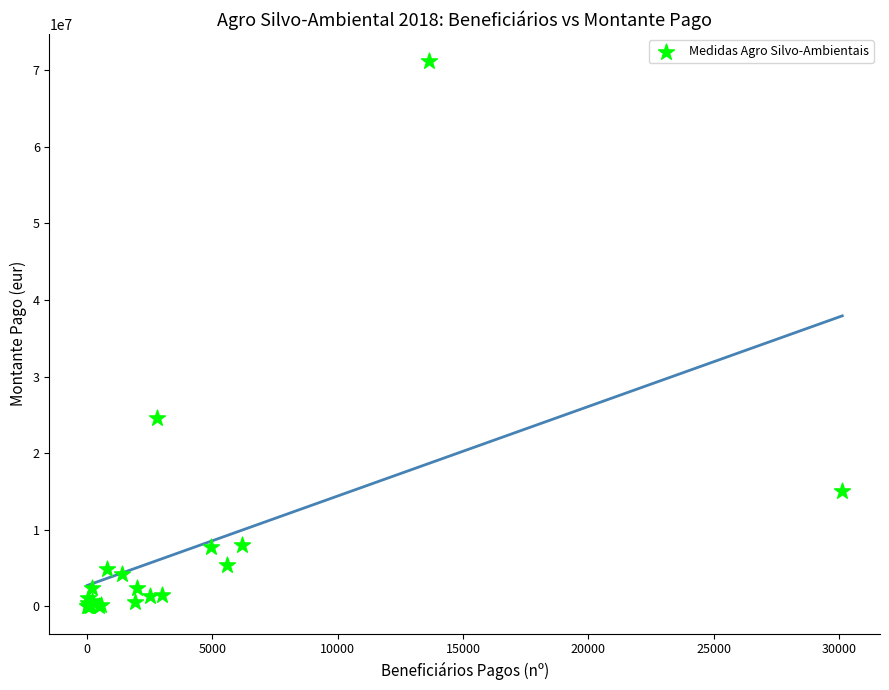

What Y value in the scatter plot is closest to 35586250?

24556679.9